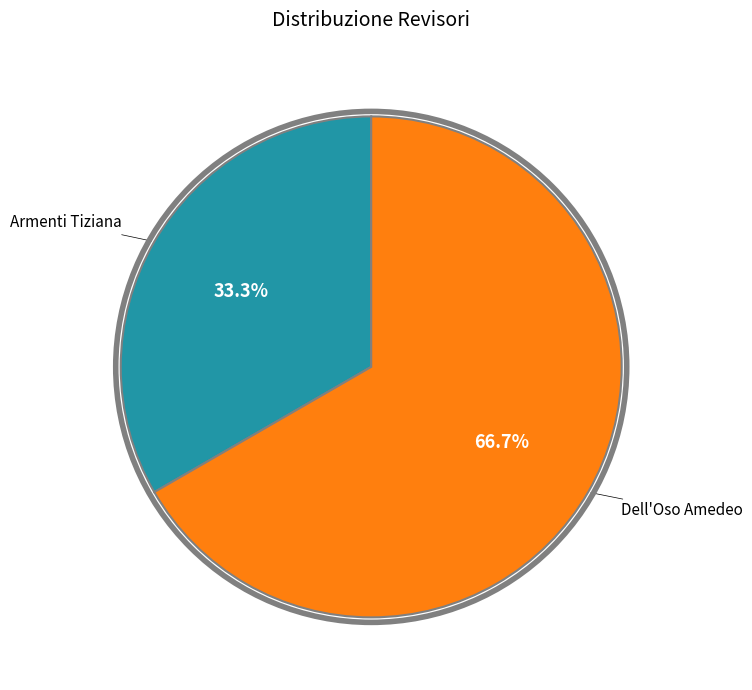

Is there any slice that represents more than half of the pie?

Yes